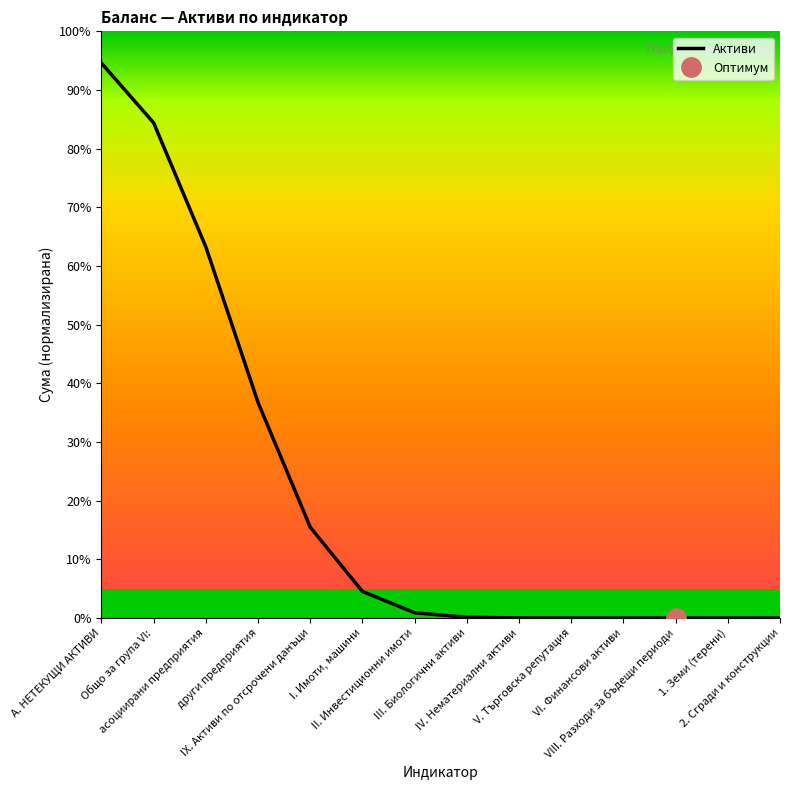

Approximately how many times larger is the value at А. НЕТЕКУЩИ АКТИВИ compared to IX. Активи по отсрочени данъци?

6.1